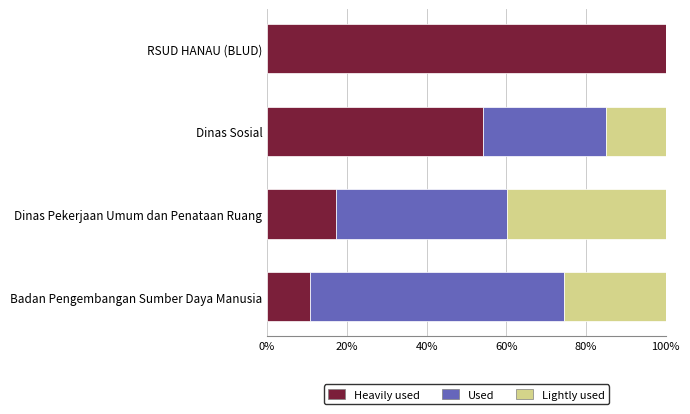

True or false: Heavily used has a value of 10.7 at Badan Pengembangan Sumber Daya Manusia.

True